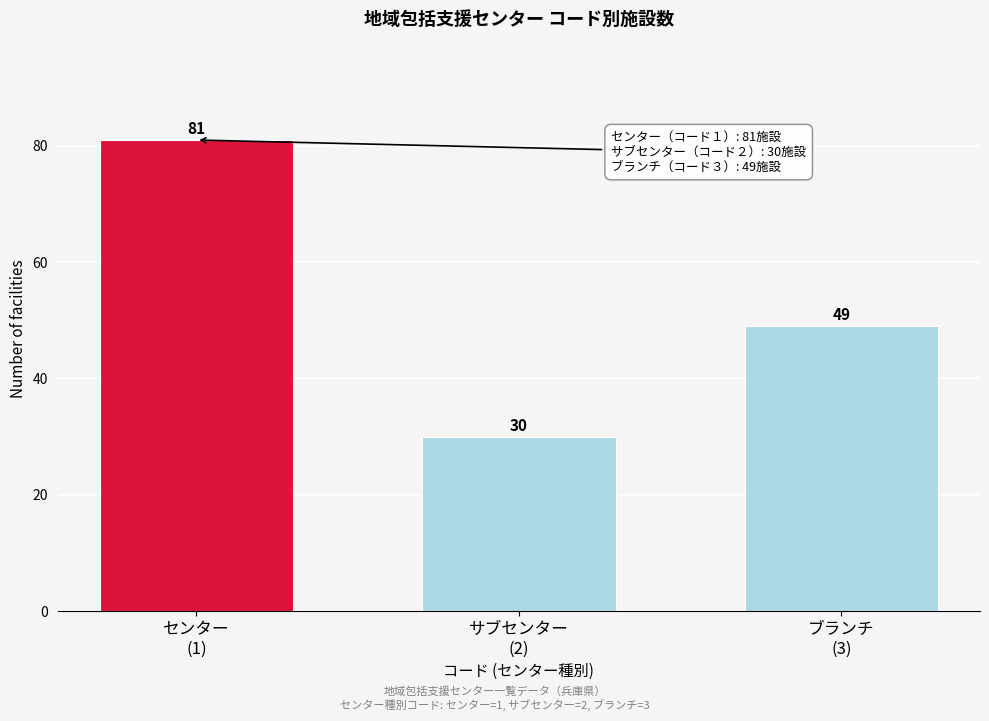

Reading left to right, what are all the values shown in this chart?

81	30	49